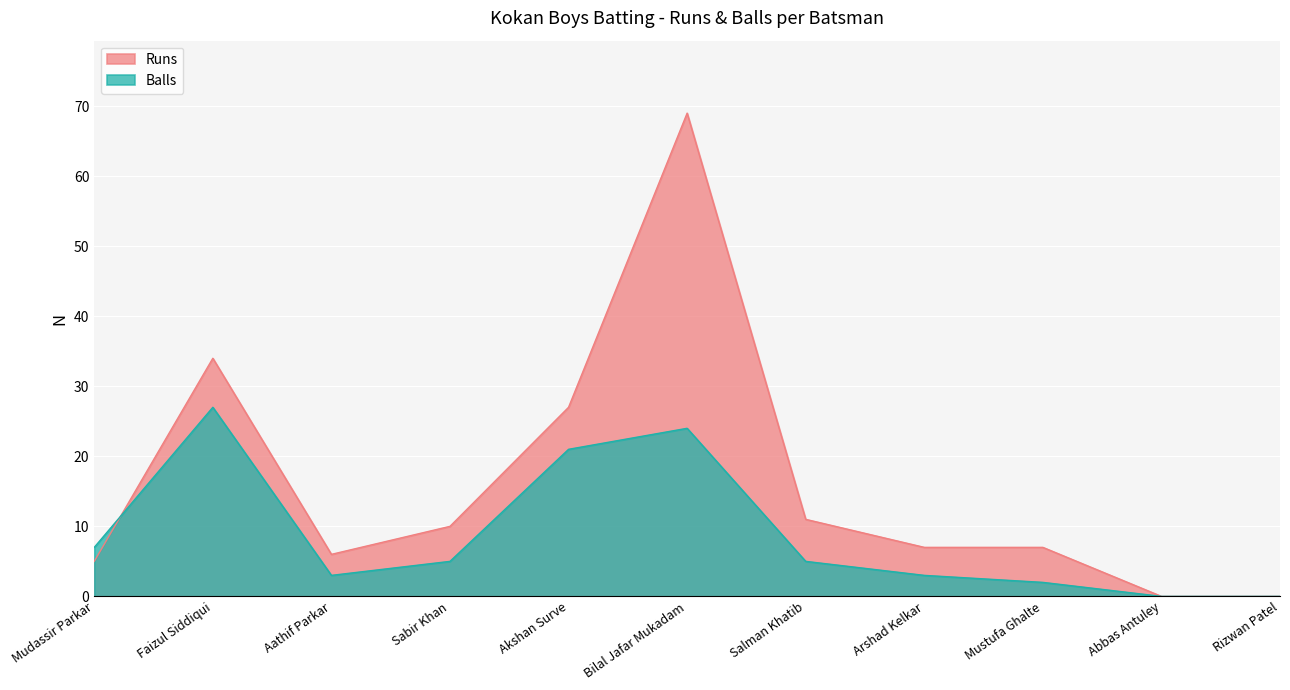

Reading left to right, list all the values displayed in this chart.

Runs: Mudassir Parkar=5	Faizul Siddiqui=34	Aathif Parkar=6	Sabir Khan=10	Akshan Surve=27	Bilal Jafar Mukadam=69	Salman Khatib=11	Arshad Kelkar=7	Mustufa Ghalte=7	Abbas Antuley=0	Rizwan Patel=0
Balls: Mudassir Parkar=7	Faizul Siddiqui=27	Aathif Parkar=3	Sabir Khan=5	Akshan Surve=21	Bilal Jafar Mukadam=24	Salman Khatib=5	Arshad Kelkar=3	Mustufa Ghalte=2	Abbas Antuley=0	Rizwan Patel=0